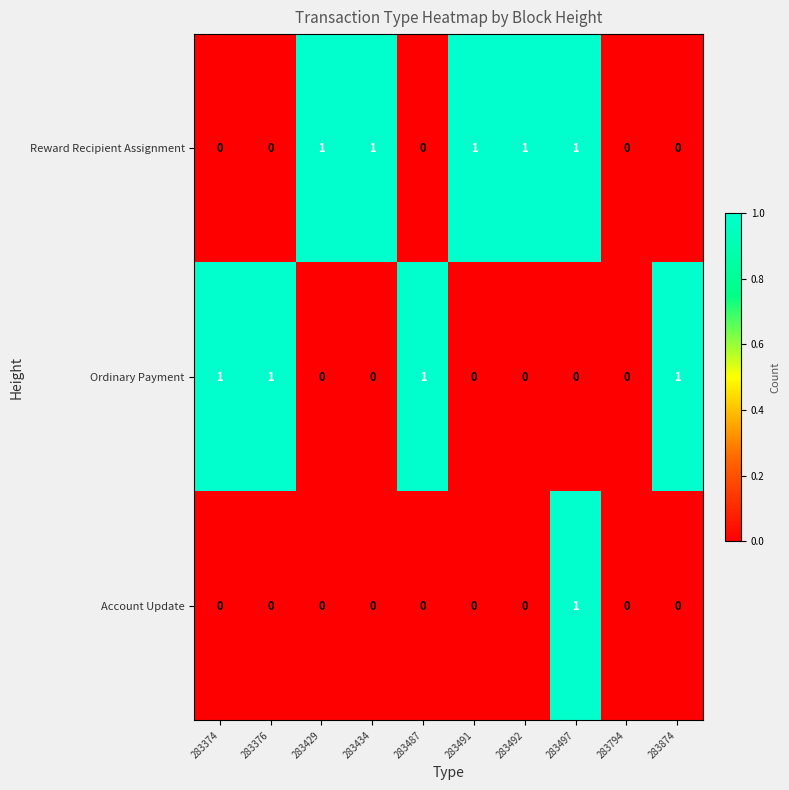

Reading right to left, what are all the values shown in this chart?

Reward Recipient Assignment: 283874=0	283794=0	283497=1	283492=1	283491=1	283487=0	283434=1	283429=1	283376=0	283374=0
Ordinary Payment: 283874=1	283794=0	283497=0	283492=0	283491=0	283487=1	283434=0	283429=0	283376=1	283374=1
Account Update: 283874=0	283794=0	283497=1	283492=0	283491=0	283487=0	283434=0	283429=0	283376=0	283374=0